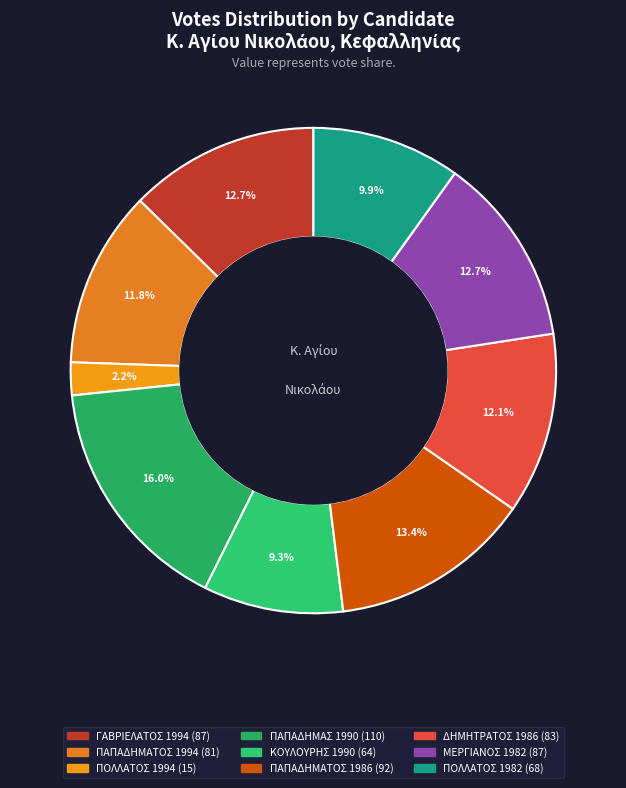

To the nearest percent, what is the difference between the largest and smallest slice percentages?

14%